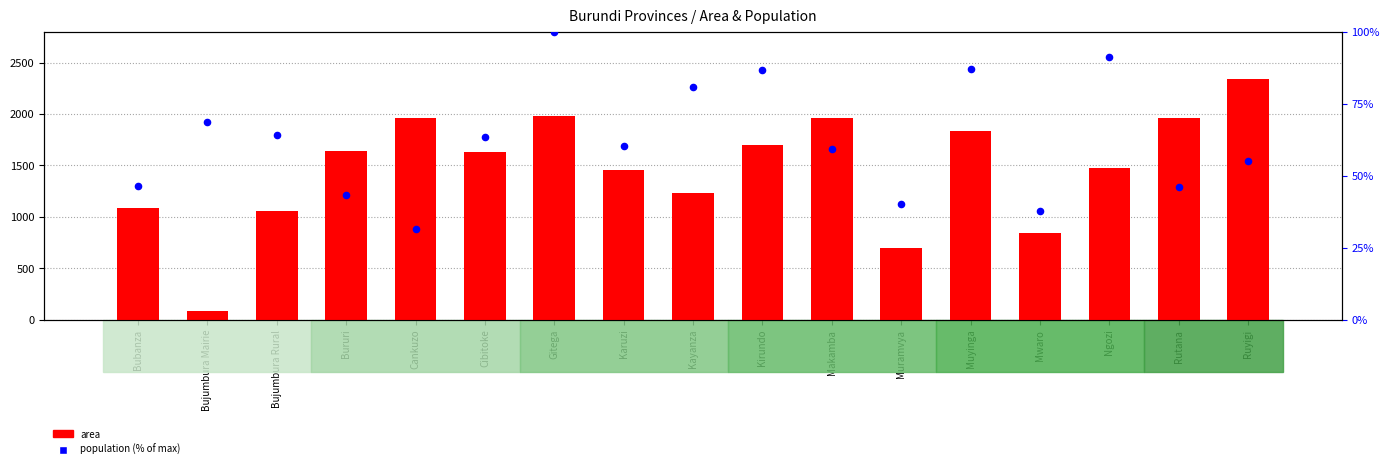

Which series has the widest spread of Y values?

area